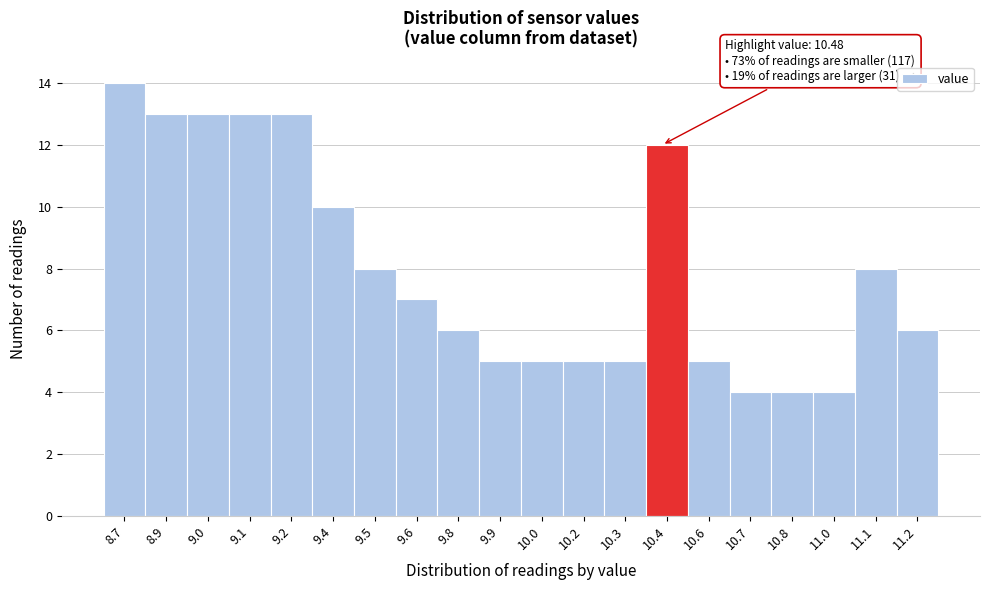

Reading right to left, extract all data points from this chart.

11.2=6	11.1=8	11.0=4	10.8=4	10.7=4	10.6=5	10.4=12	10.3=5	10.2=5	10.0=5	9.9=5	9.8=6	9.6=7	9.5=8	9.4=10	9.2=13	9.1=13	9.0=13	8.9=13	8.7=14